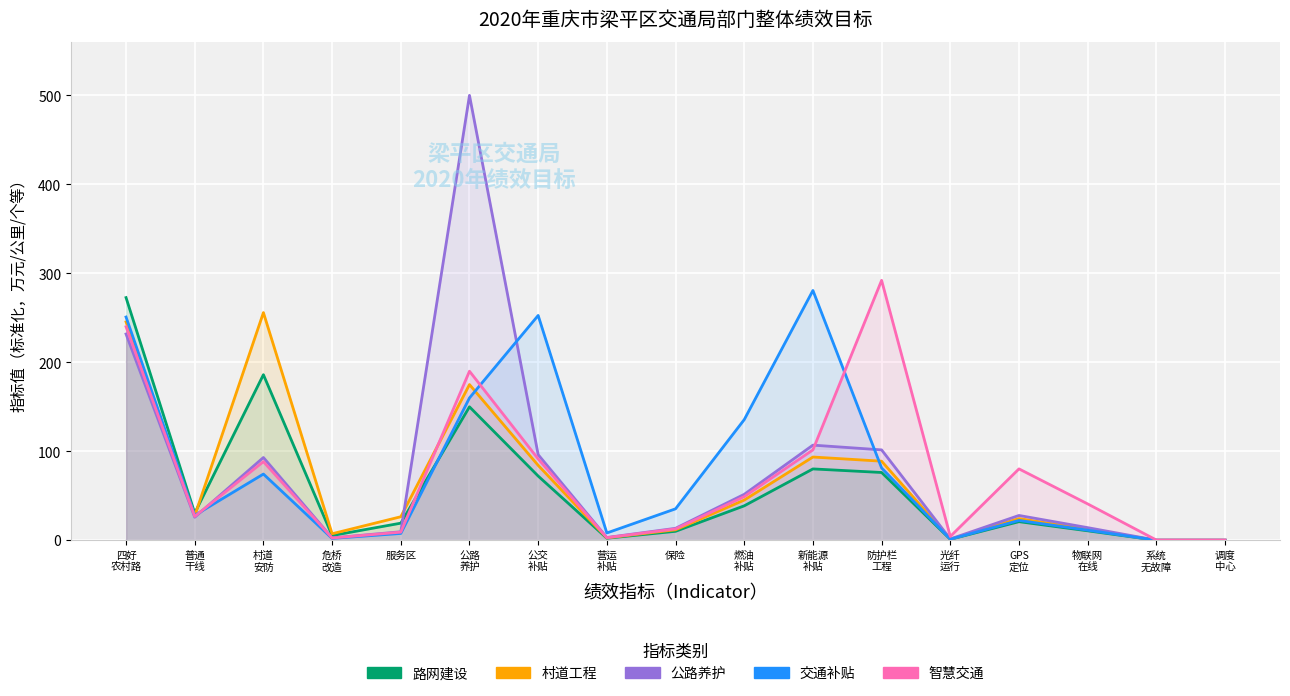

What is the minimum value for 路网建设?

0.1